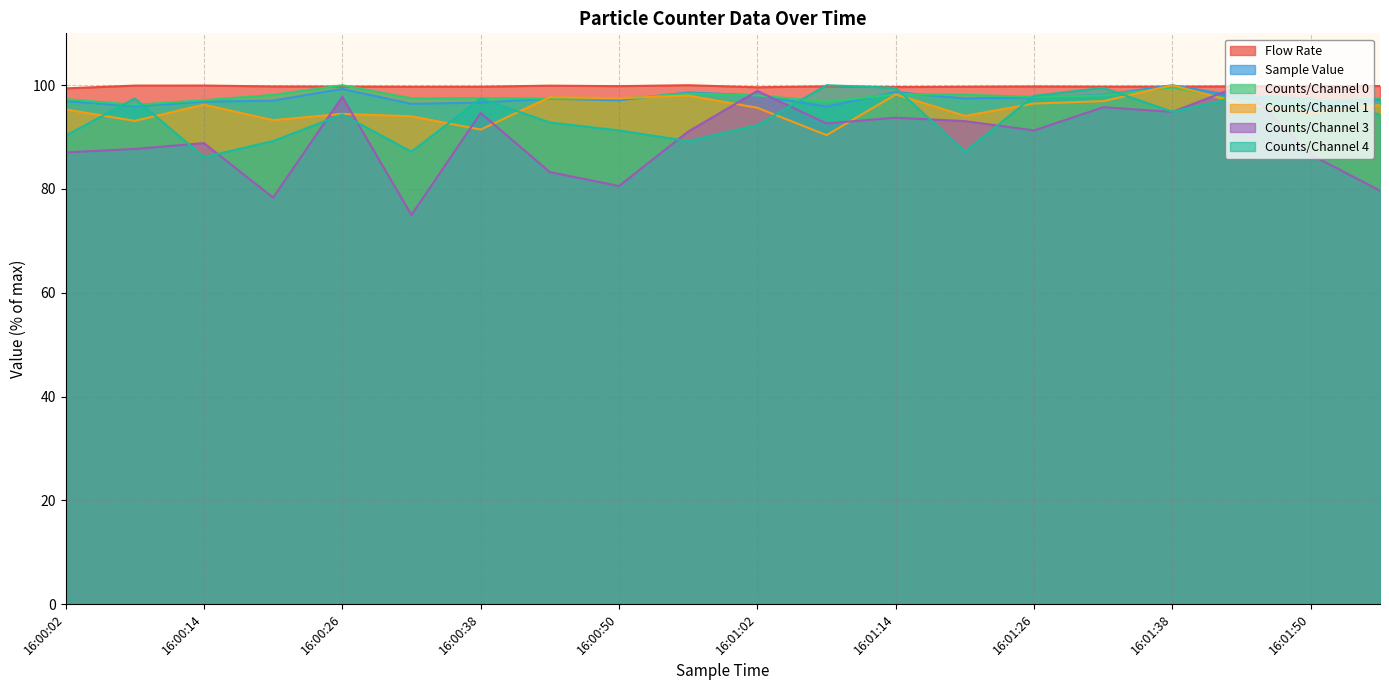

After their last crossing, which series has the higher values: Flow Rate or Counts/Channel 4?

Flow Rate